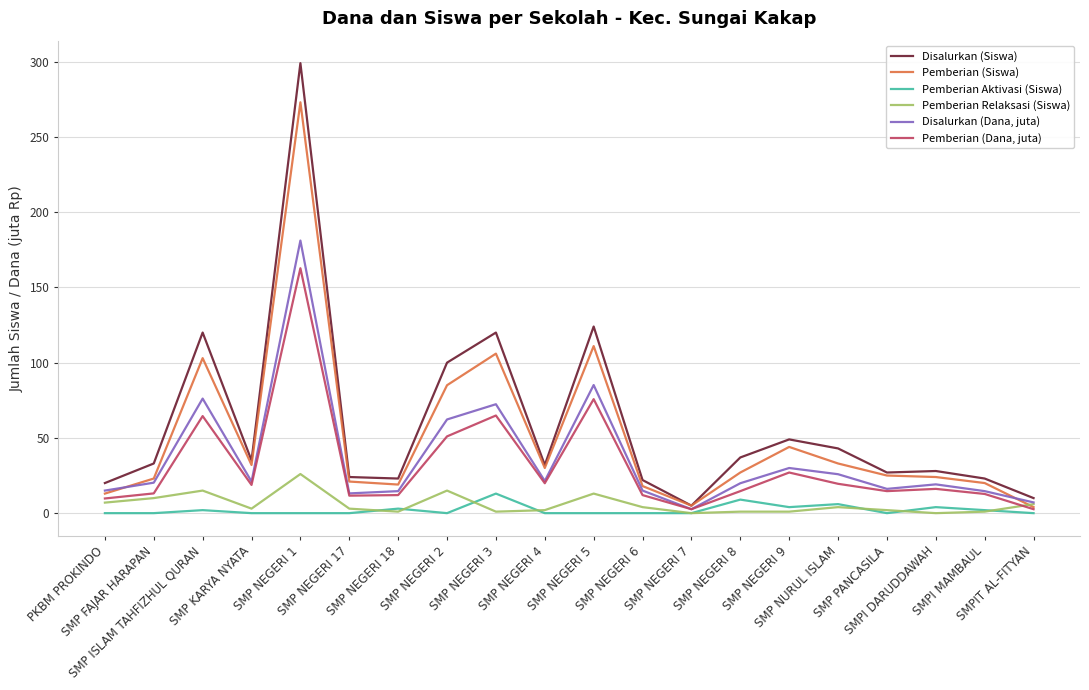

What is the maximum value for Disalurkan (Siswa)?

299.0